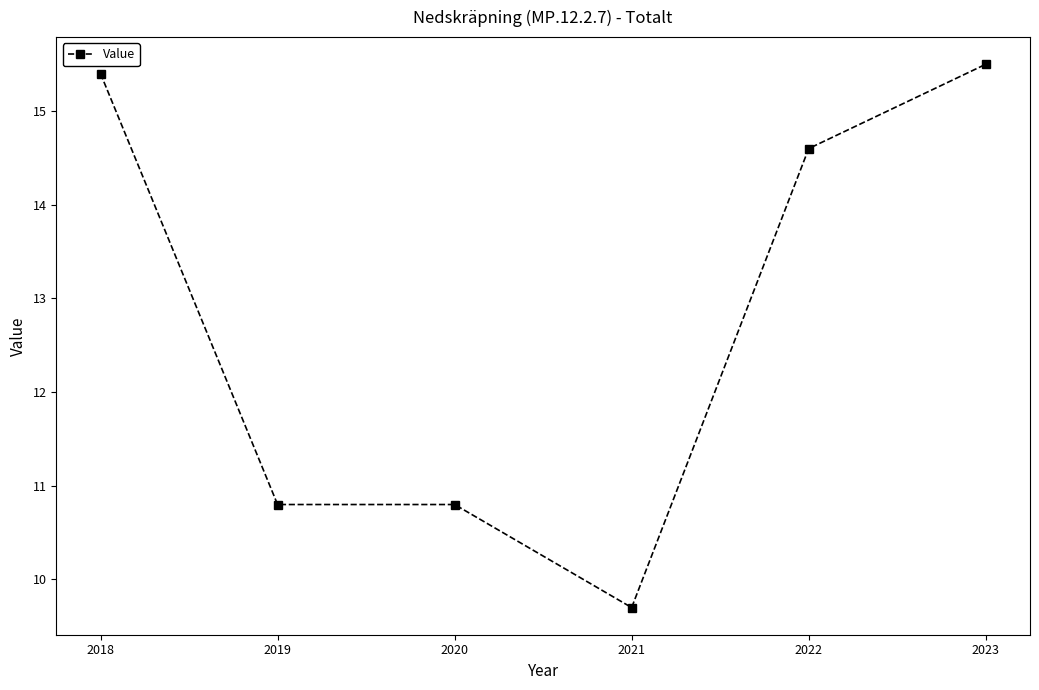

What is the minimum value shown in the chart?

9.7